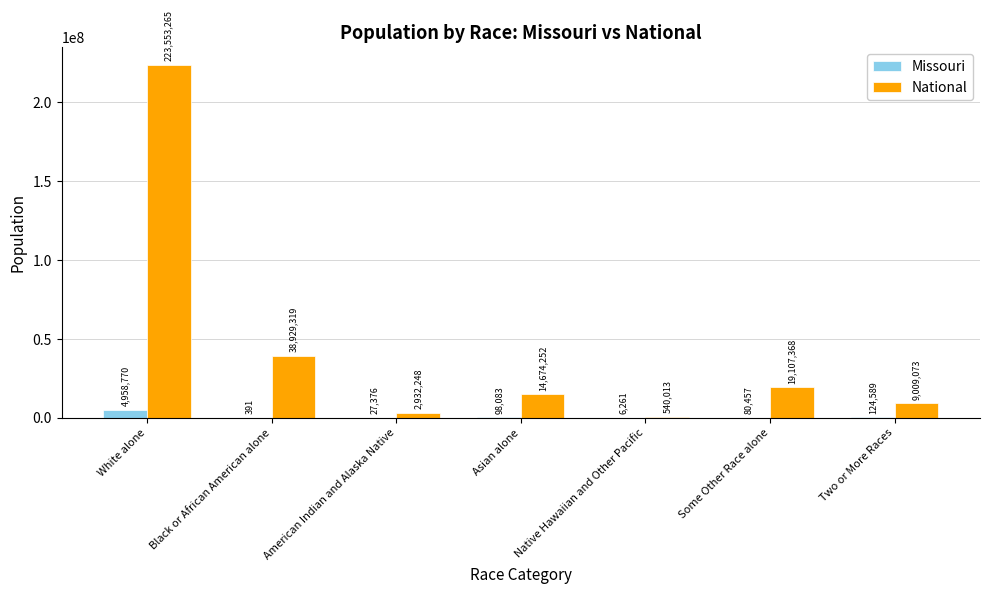

Are the bars horizontal?

No